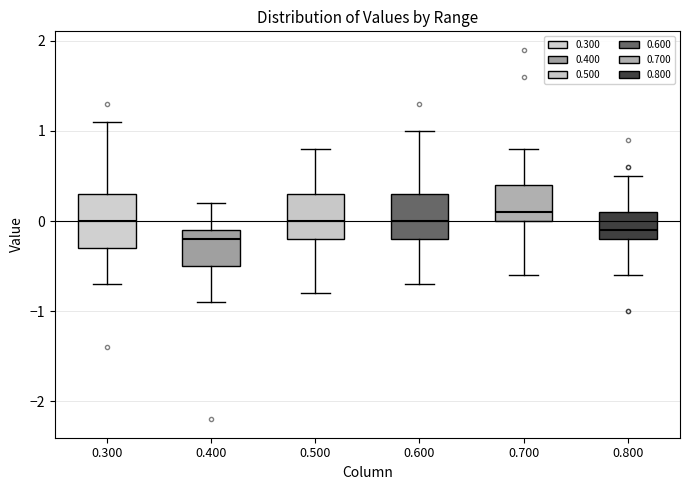

Where is the lower edge of the box at x = 0.500 on the y-axis? The values are not printed on the chart, so give them approximately, as read against the axis.

-0.2